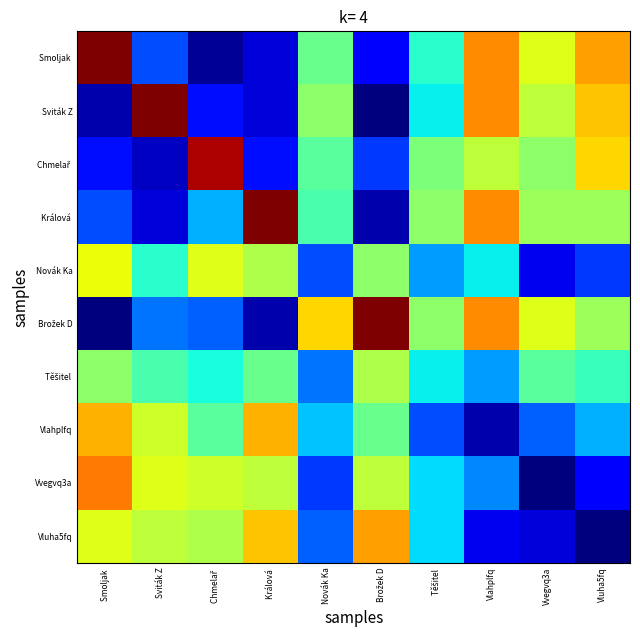

At which category is the sum across all series the highest?

Smoljak 